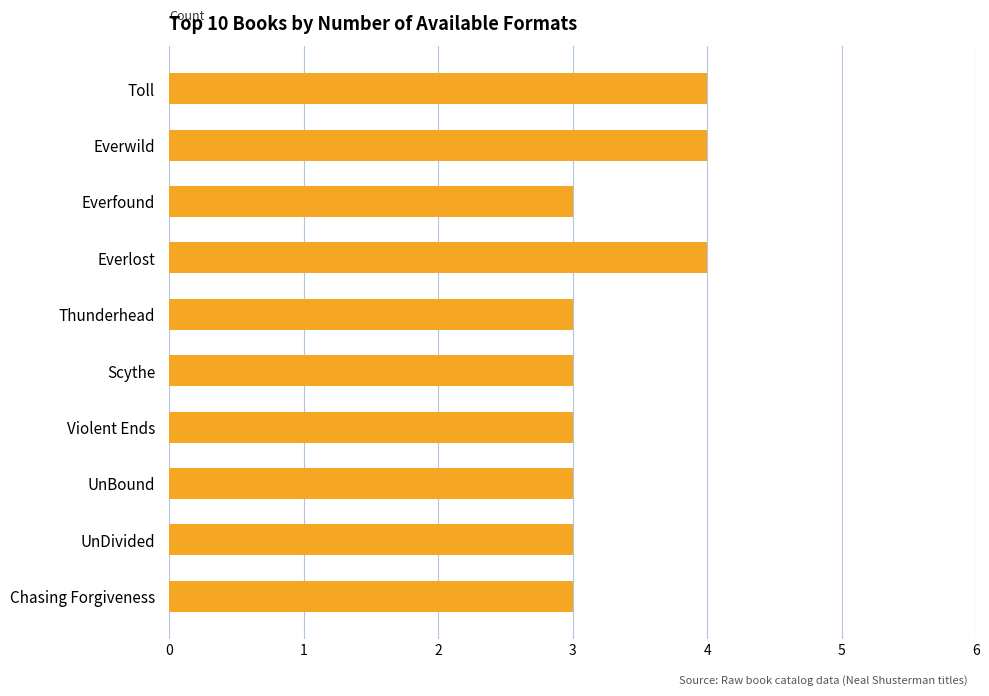

Are the bars horizontal?

Yes